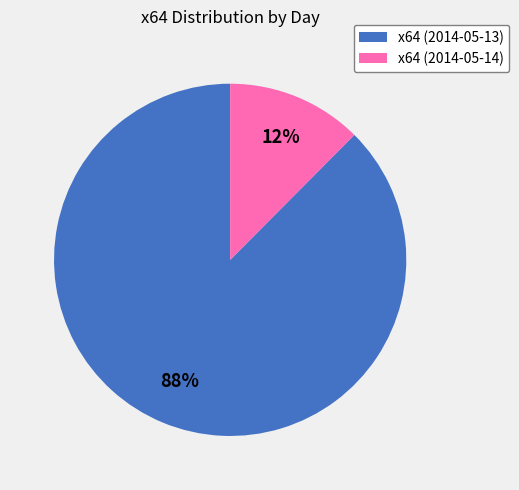

What is the largest slice in the pie chart?

x64 (2014-05-13)